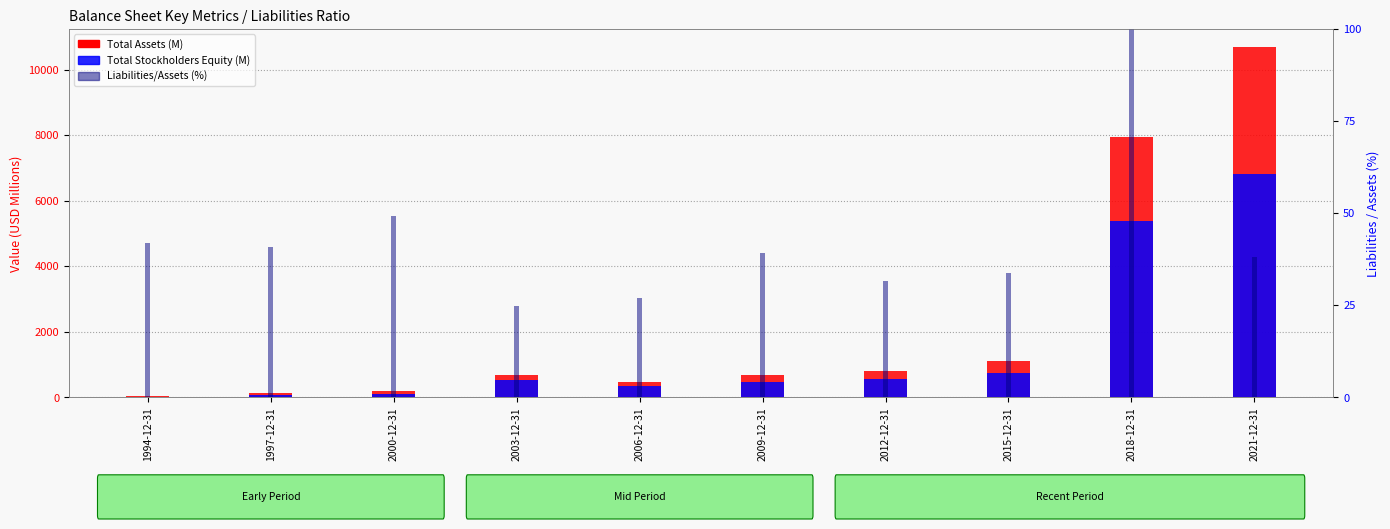

Is it true that Total Assets (M) equals 14.0 at 1994-12-31?

False